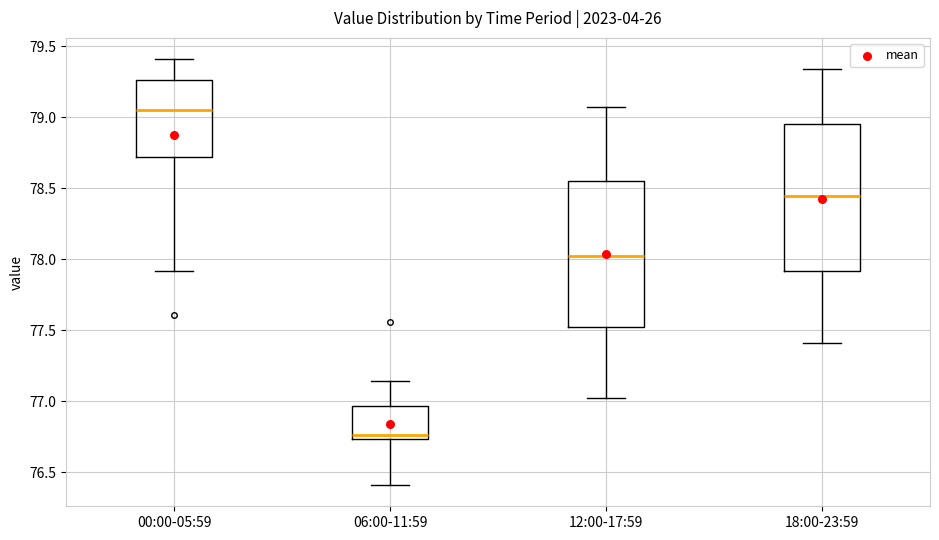

Where does the upper whisker of the box for 06:00-11:59 end on the y-axis? The values are not printed on the chart, so give them approximately, as read against the axis.

77.15